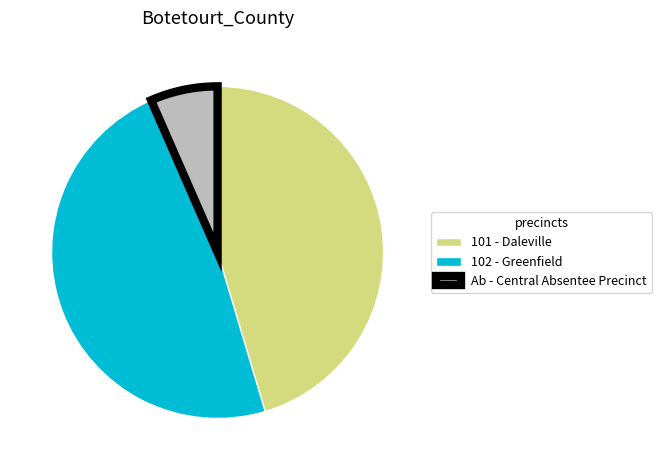

Combined, do 101 - Daleville and 102 - Greenfield account for over 50%?

Yes